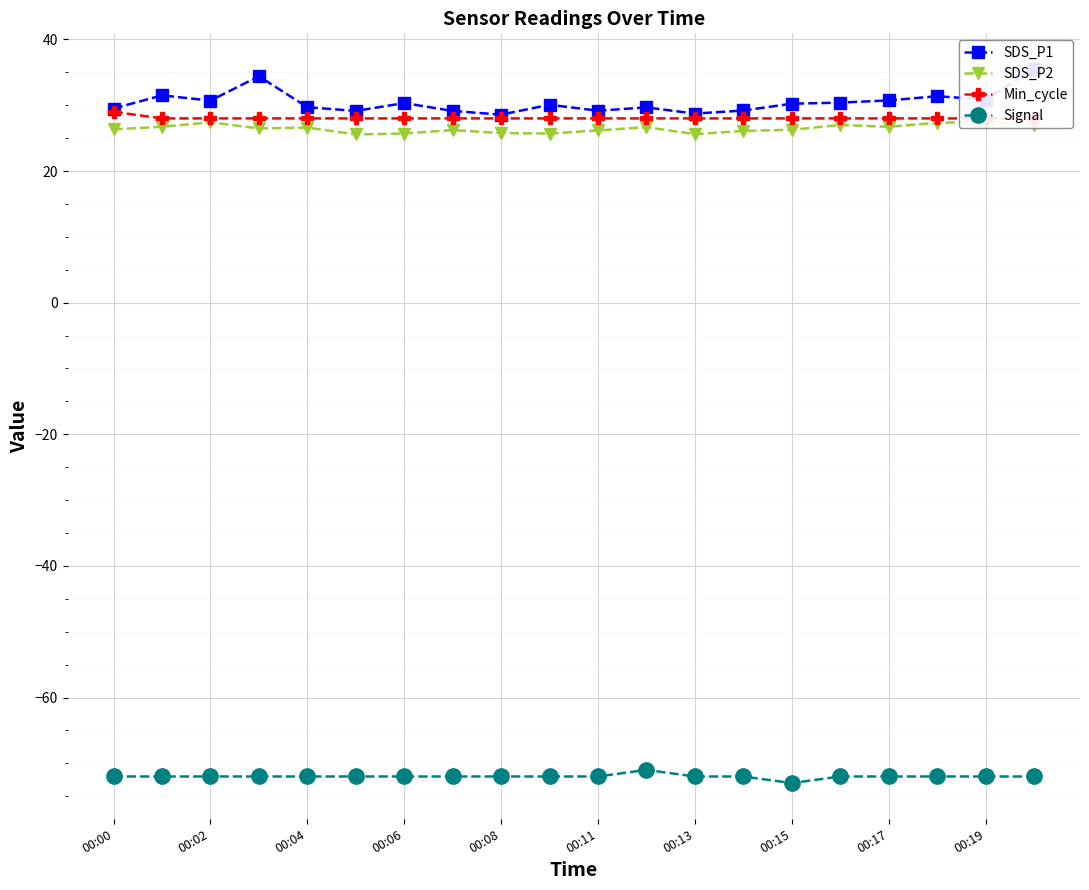

True or false: Signal has a value of -31 at 00:00.

False